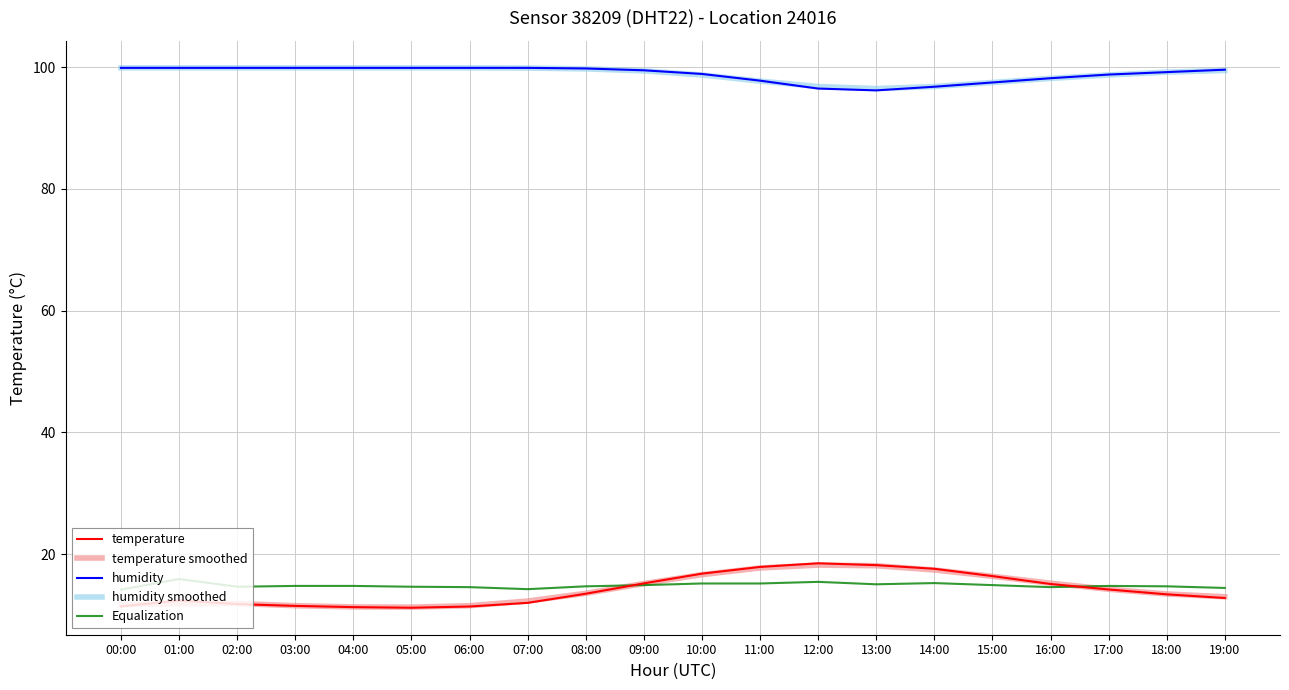

True or false: humidity smoothed and temperature intersect in this chart.

False